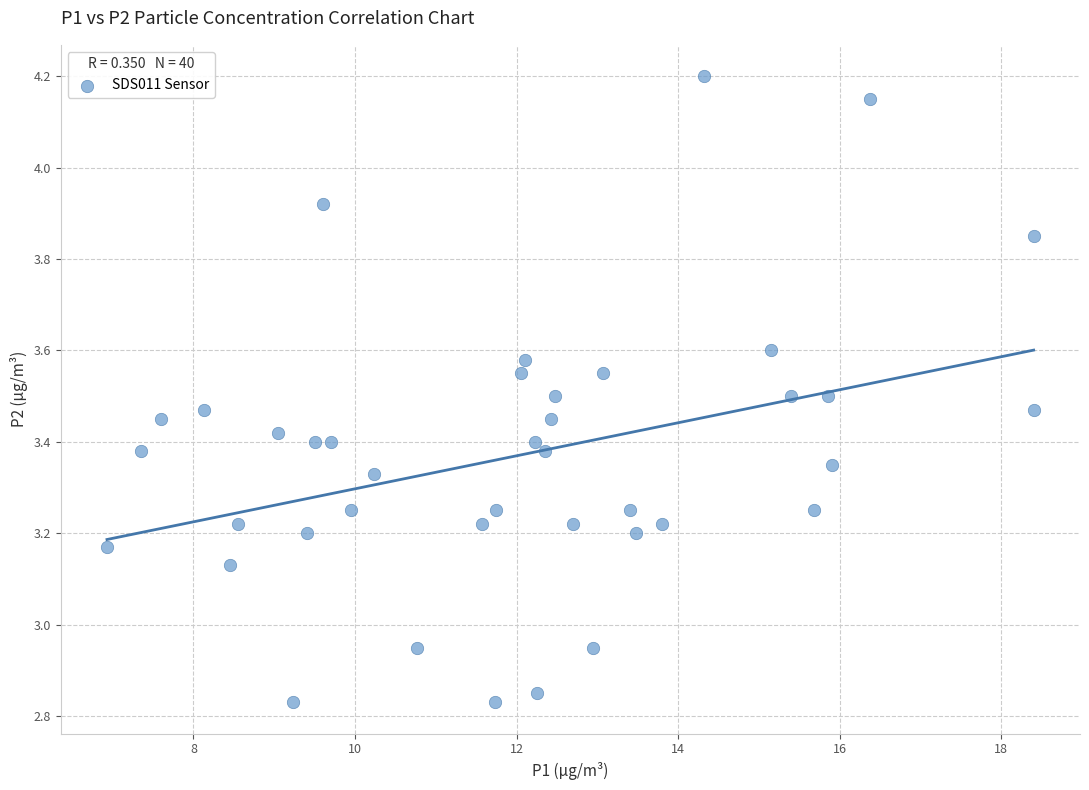

What is the range of X values (max minus min)?

11.5